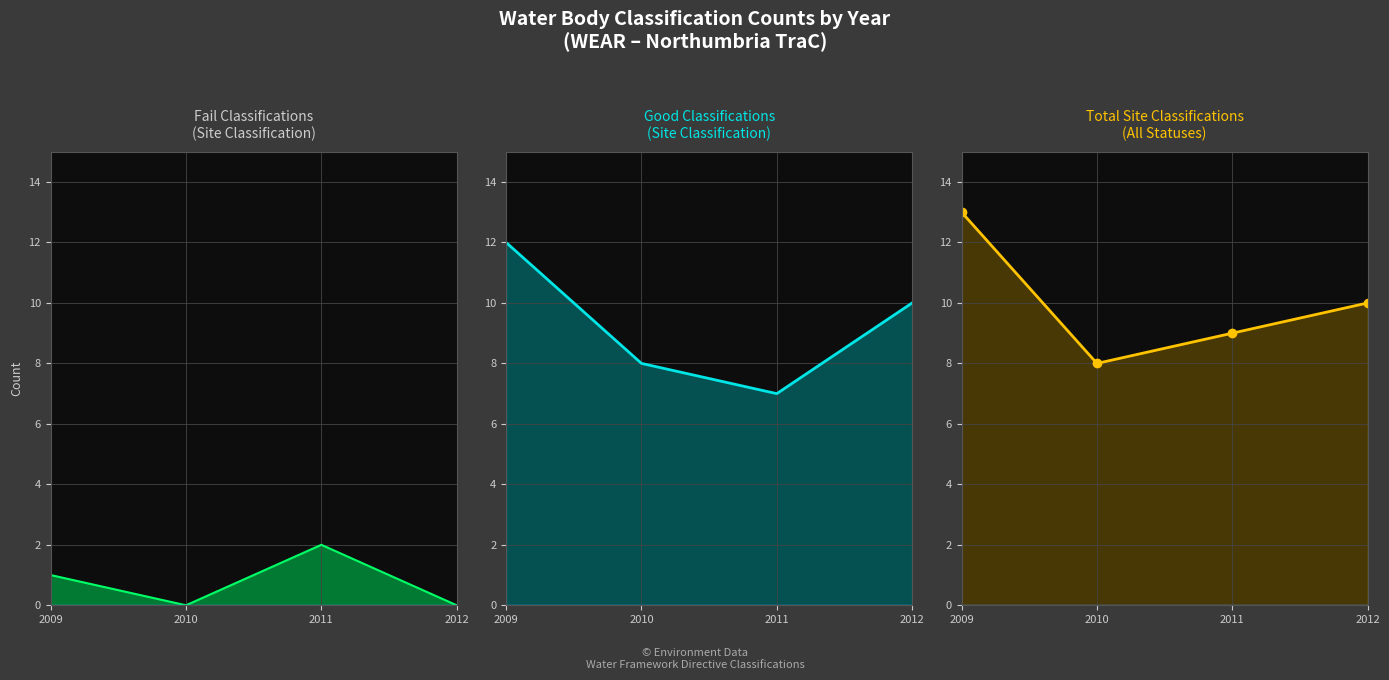

Which label corresponds to the largest value in the chart?

2009